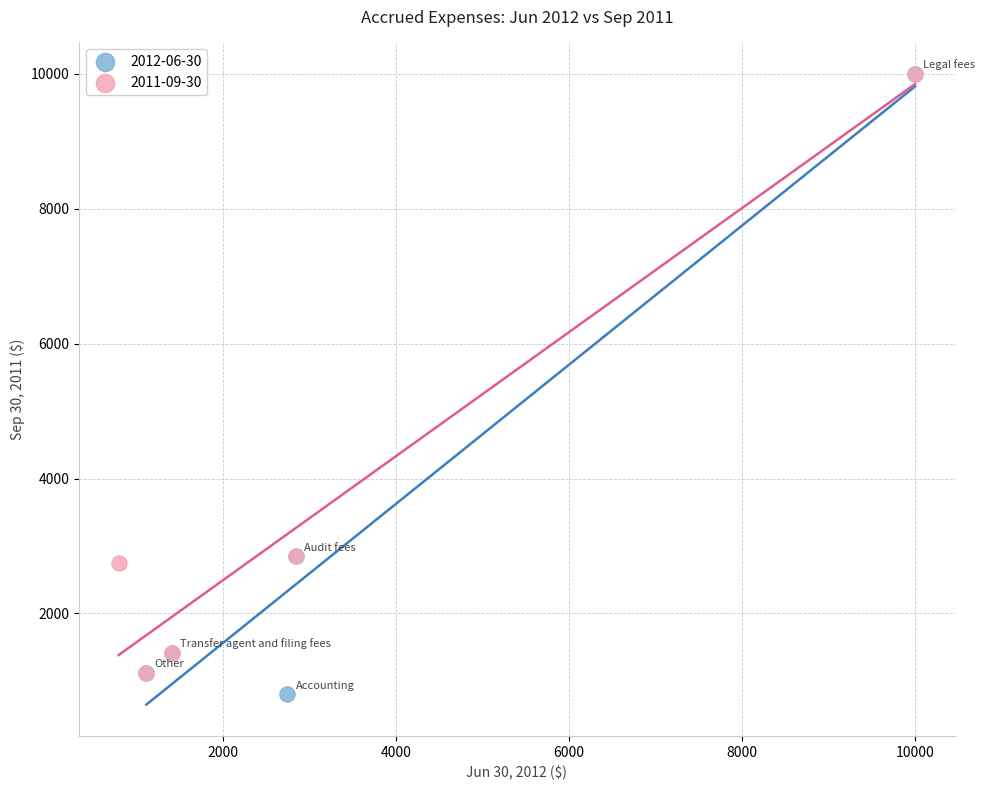

Which series has the largest Y range (max minus min)?

2012-06-30